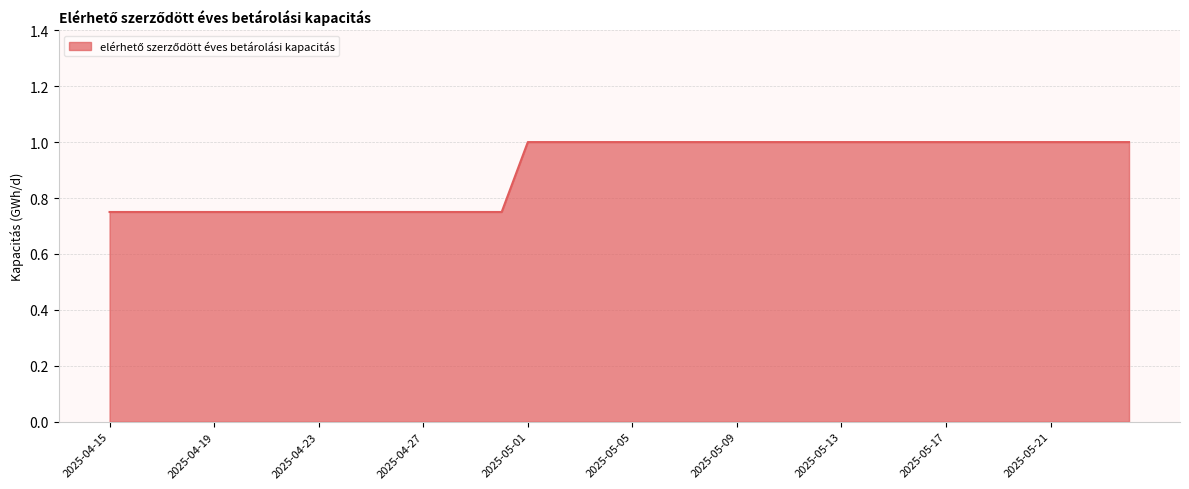

What is the greatest value displayed?

1.0